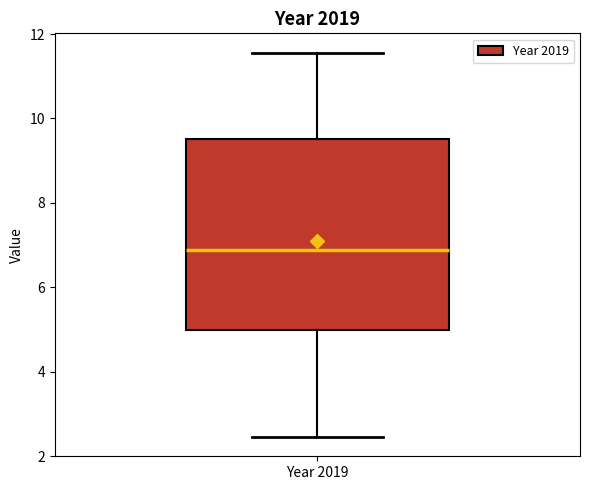

Transcribe this box plot: give where the median line is, the range the box spans, and where the two whiskers end, as read against the y-axis. The values are not printed on the chart, so give them approximately, as read against the axis.

median 6.8, box 5.0 to 9.6, whiskers 2.4 to 11.6